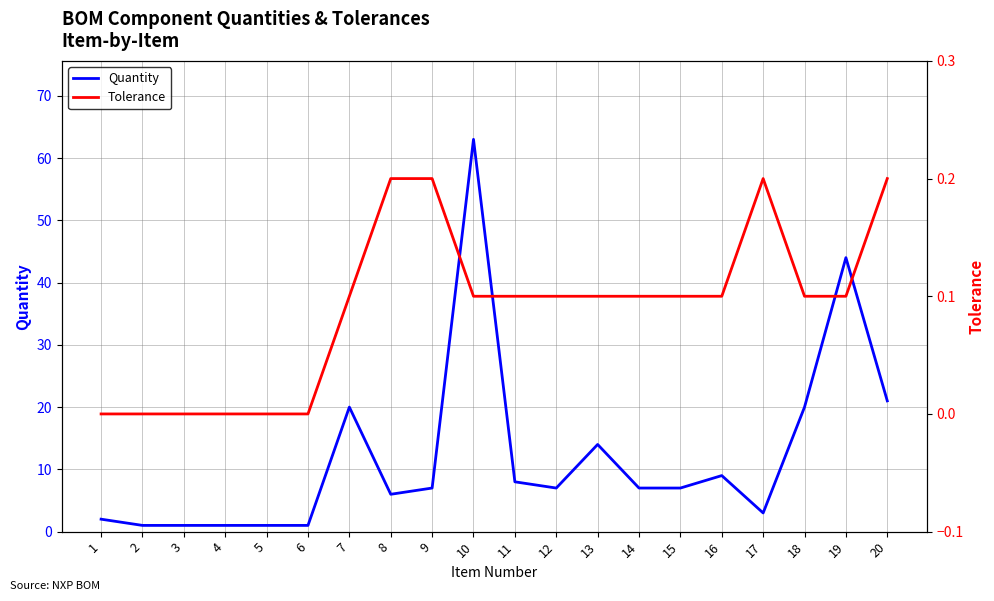

What is the difference between the maximum and minimum values in the Tolerance series?

0.2